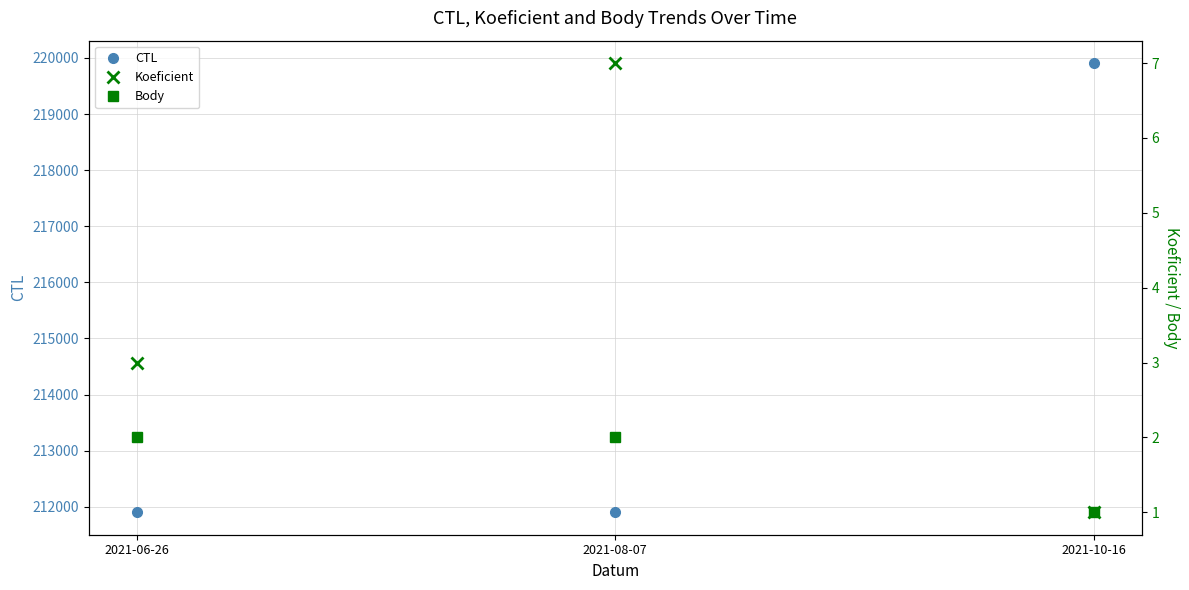

Which series has the largest range (max minus min)?

CTL